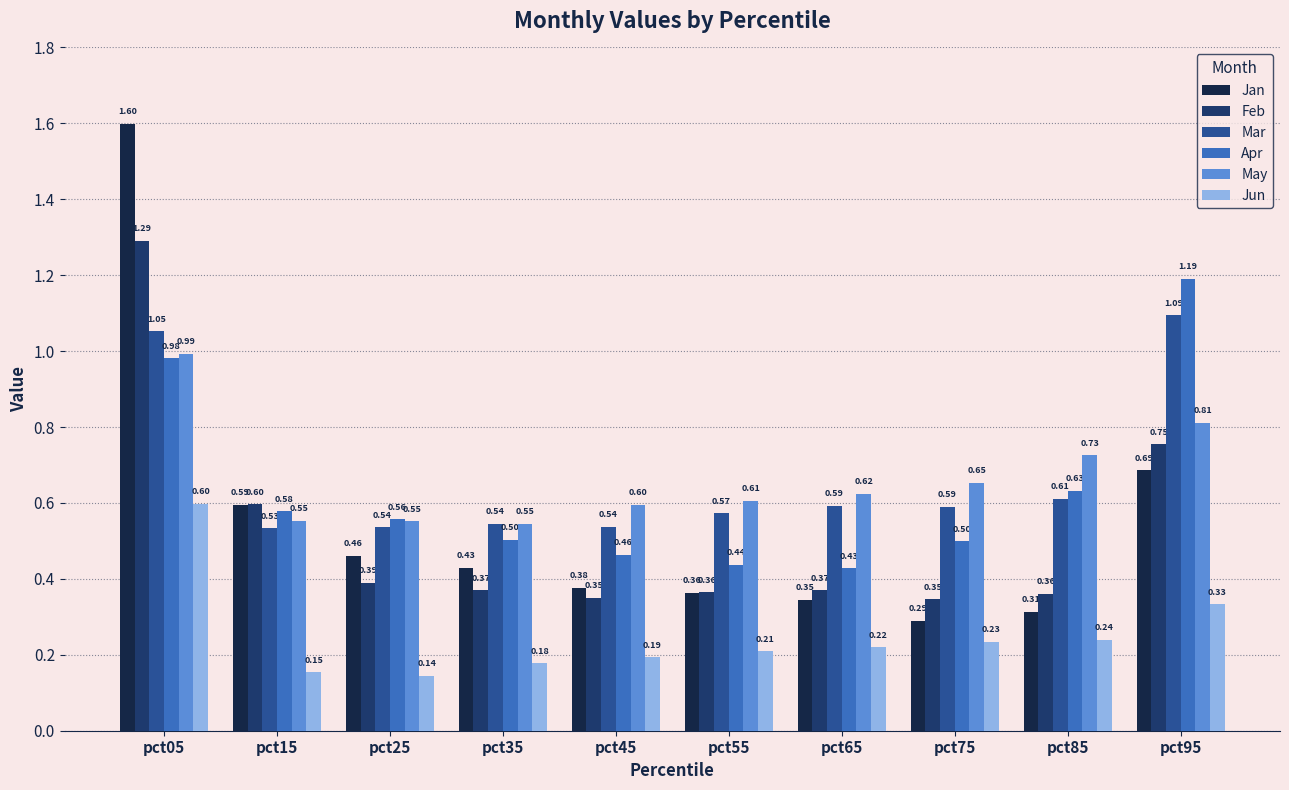

What is the sum of all Apr values?

6.3